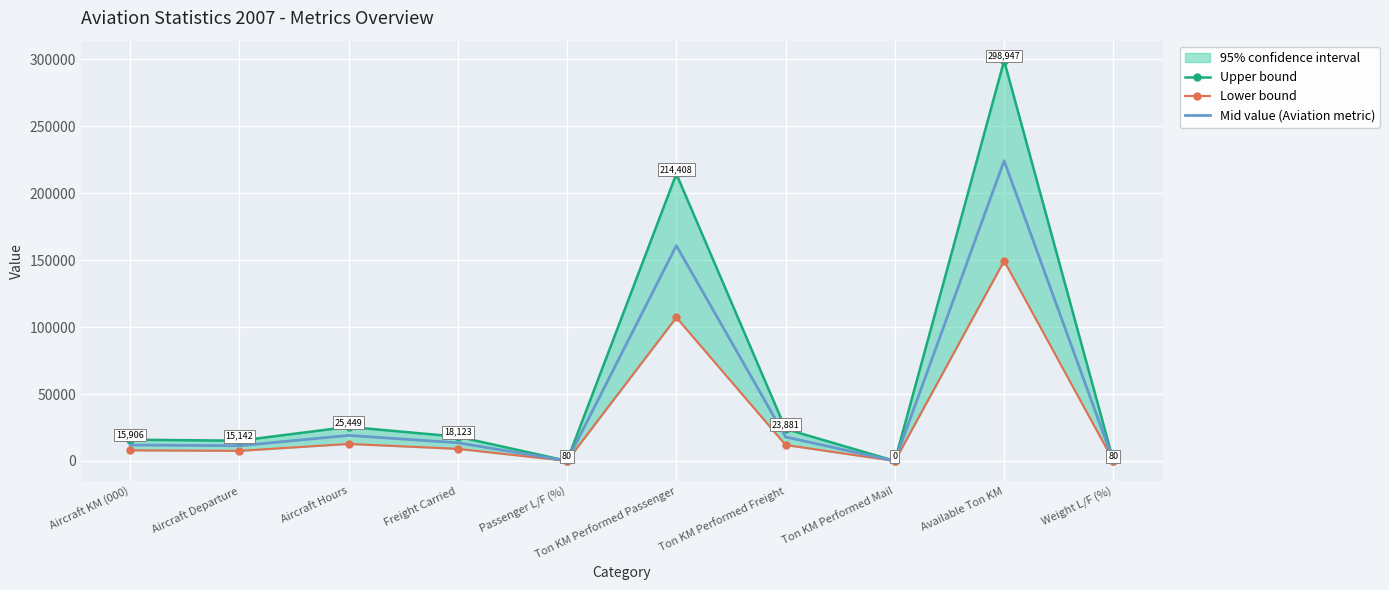

At which label does Mid value (Aviation metric) first exceed 13592?

Aircraft Hours